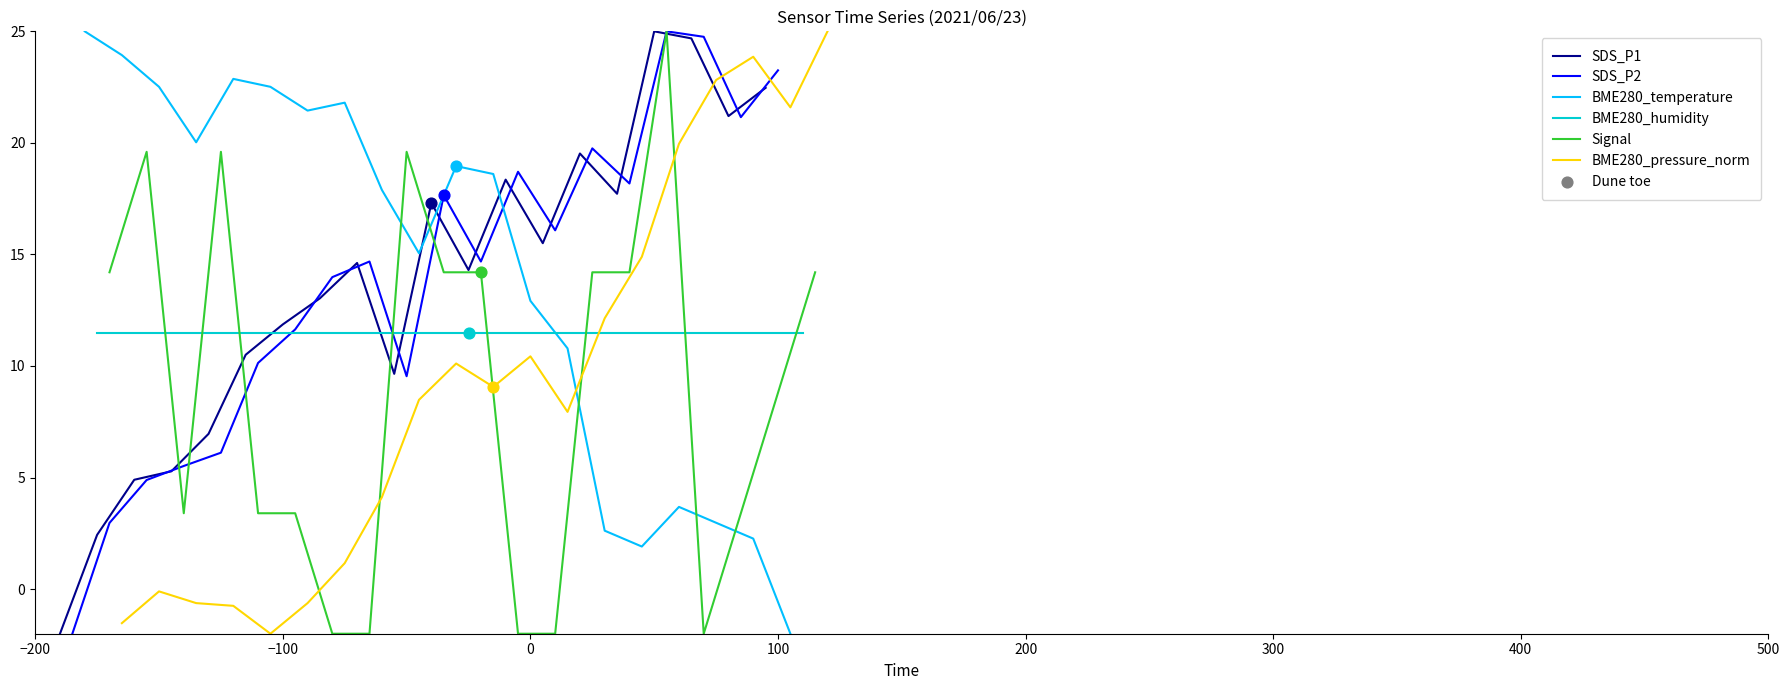

What is the total value across all series at −200?

45.2